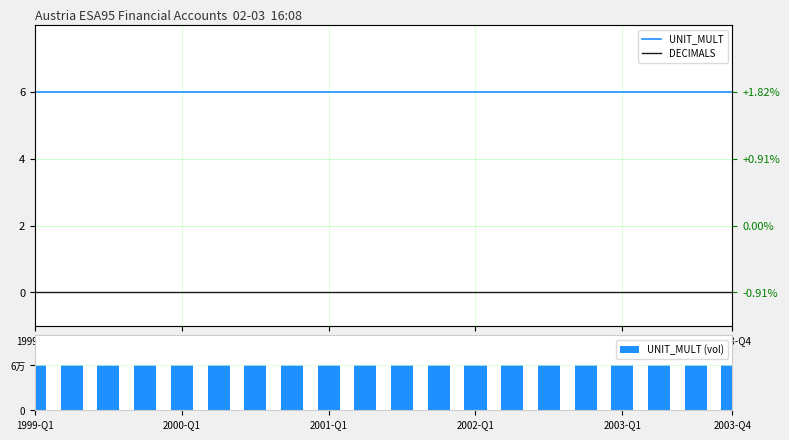

Reading left to right, extract all data points from this chart.

UNIT_MULT: 6	6	6	6	6	6	6	6	6	6	6	6	6	6	6	6	6	6	6	6
DECIMALS: 0	0	0	0	0	0	0	0	0	0	0	0	0	0	0	0	0	0	0	0
UNIT_MULT (vol): 6	6	6	6	6	6	6	6	6	6	6	6	6	6	6	6	6	6	6	6